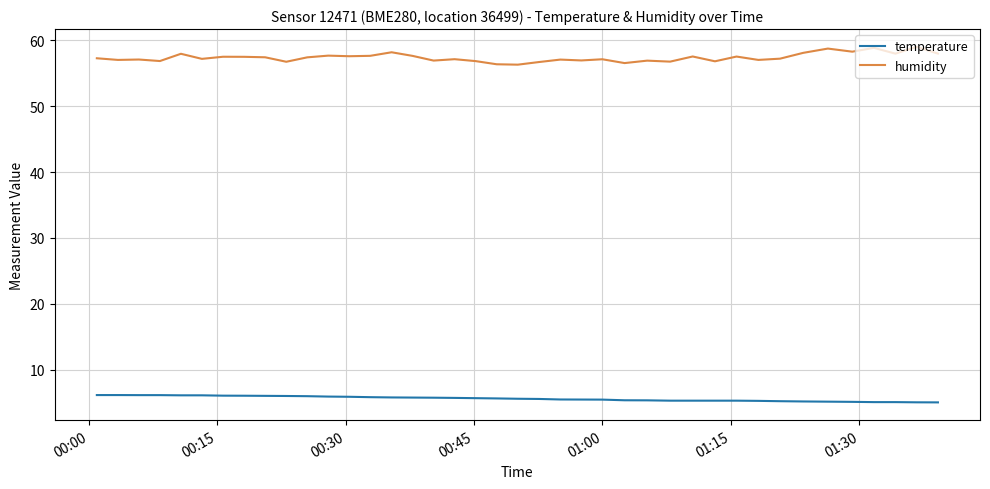

List the series in order of their overall mean, lowest first.

temperature, humidity